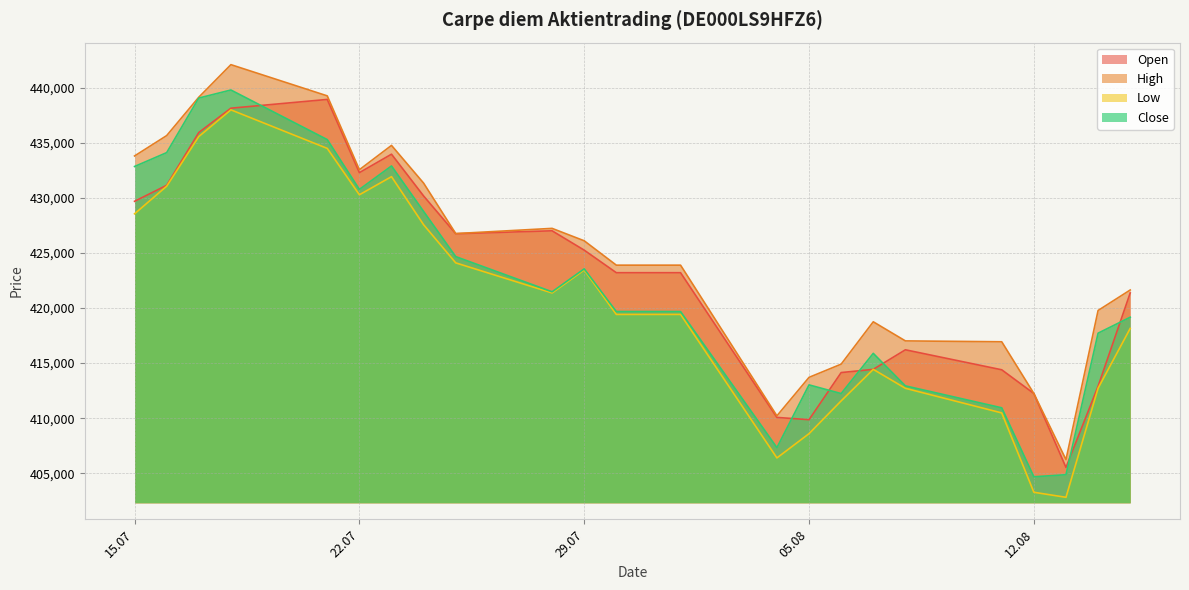

What is the label of the 11th point from the right?

01.08.2025